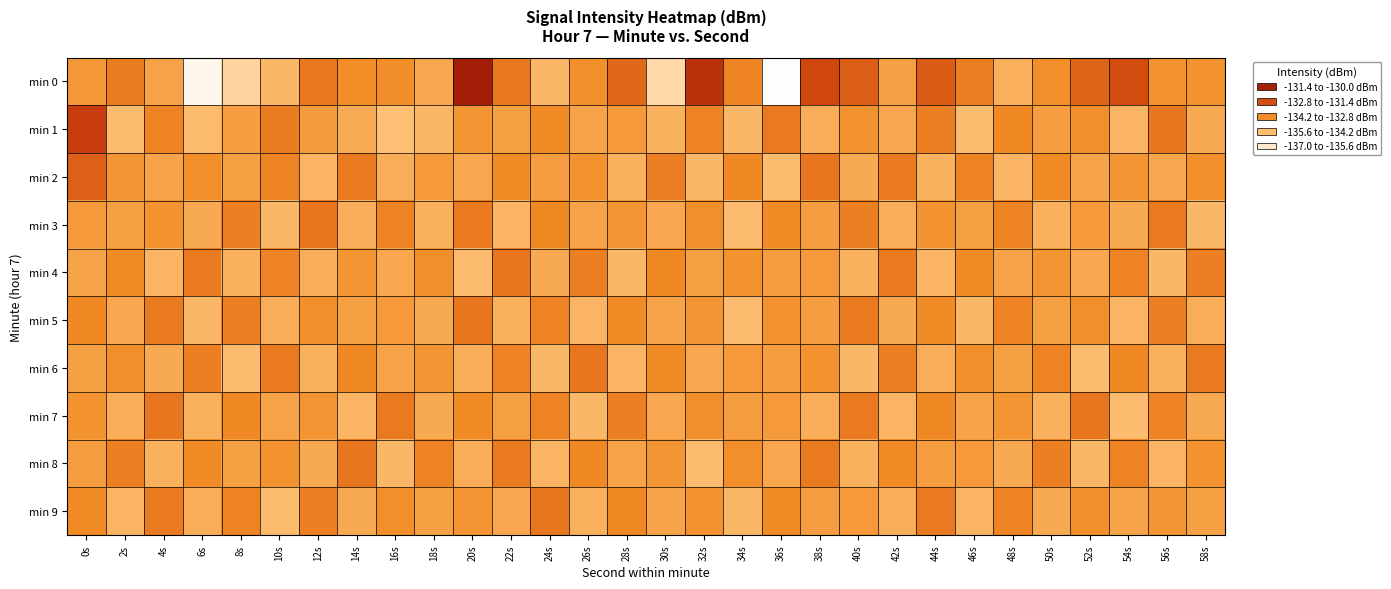

Reading left to right, transcribe all the data shown in this chart.

min 0: 0s=-133.8	2s=-133.1	4s=-134.2	6s=-136.7	8s=-135.7	10s=-134.8	12s=-133.0	14s=-133.5	16s=-133.6	18s=-134.3	20s=-130.6	22s=-133.1	24s=-134.8	26s=-133.6	28s=-132.7	30s=-135.8	32s=-131.3	34s=-133.3	36s=-136.9	38s=-131.9	40s=-132.5	42s=-134.1	44s=-132.4	46s=-133.2	48s=-134.6	50s=-133.6	52s=-132.6	54s=-132.0	56s=-133.7	58s=-133.7
min 1: 0s=-131.6	2s=-134.9	4s=-133.3	6s=-134.9	8s=-134.0	10s=-133.2	12s=-134.0	14s=-134.4	16s=-135.1	18s=-134.7	20s=-133.8	22s=-134.1	24s=-133.5	26s=-134.2	28s=-133.9	30s=-134.6	32s=-133.3	34s=-134.8	36s=-133.1	38s=-134.5	40s=-133.7	42s=-134.3	44s=-133.2	46s=-134.9	48s=-133.4	50s=-134.0	52s=-133.6	54s=-134.7	56s=-133.0	58s=-134.4
min 2: 0s=-132.5	2s=-133.8	4s=-134.2	6s=-133.6	8s=-134.1	10s=-133.3	12s=-134.7	14s=-133.1	16s=-134.5	18s=-133.9	20s=-134.3	22s=-133.5	24s=-134.0	26s=-133.7	28s=-134.6	30s=-133.2	32s=-134.8	34s=-133.4	36s=-134.9	38s=-133.0	40s=-134.4	42s=-133.1	44s=-134.6	46s=-133.3	48s=-134.7	50s=-133.5	52s=-134.2	54s=-133.8	56s=-134.3	58s=-133.6
min 3: 0s=-133.9	2s=-134.1	4s=-133.7	6s=-134.4	8s=-133.2	10s=-134.8	12s=-133.0	14s=-134.5	16s=-133.3	18s=-134.6	20s=-133.1	22s=-134.7	24s=-133.4	26s=-134.2	28s=-133.8	30s=-134.3	32s=-133.6	34s=-134.9	36s=-133.5	38s=-134.0	40s=-133.2	42s=-134.5	44s=-133.7	46s=-134.1	48s=-133.3	50s=-134.6	52s=-133.9	54s=-134.4	56s=-133.1	58s=-134.8
min 4: 0s=-134.2	2s=-133.5	4s=-134.7	6s=-133.1	8s=-134.6	10s=-133.3	12s=-134.5	14s=-133.8	16s=-134.3	18s=-133.6	20s=-134.9	22s=-133.0	24s=-134.4	26s=-133.2	28s=-134.8	30s=-133.4	32s=-134.1	34s=-133.7	36s=-134.0	38s=-133.9	40s=-134.6	42s=-133.1	44s=-134.7	46s=-133.5	48s=-134.2	50s=-133.8	52s=-134.3	54s=-133.3	56s=-134.8	58s=-133.2
min 5: 0s=-133.4	2s=-134.3	4s=-133.1	6s=-134.8	8s=-133.2	10s=-134.5	12s=-133.6	14s=-134.1	16s=-133.9	18s=-134.4	20s=-133.0	22s=-134.6	24s=-133.3	26s=-134.7	28s=-133.5	30s=-134.2	32s=-133.8	34s=-134.9	36s=-133.7	38s=-134.0	40s=-133.1	42s=-134.4	44s=-133.5	46s=-134.8	48s=-133.3	50s=-134.1	52s=-133.6	54s=-134.7	56s=-133.2	58s=-134.5
min 6: 0s=-134.1	2s=-133.6	4s=-134.4	6s=-133.2	8s=-134.9	10s=-133.1	12s=-134.6	14s=-133.4	16s=-134.2	18s=-133.8	20s=-134.5	22s=-133.3	24s=-134.8	26s=-133.0	28s=-134.7	30s=-133.5	32s=-134.3	34s=-133.9	36s=-134.0	38s=-133.7	40s=-134.8	42s=-133.2	44s=-134.5	46s=-133.6	48s=-134.1	50s=-133.3	52s=-134.9	54s=-133.4	56s=-134.6	58s=-133.1
min 7: 0s=-133.7	2s=-134.5	4s=-133.0	6s=-134.6	8s=-133.4	10s=-134.2	12s=-133.8	14s=-134.7	16s=-133.1	18s=-134.4	20s=-133.5	22s=-134.1	24s=-133.3	26s=-134.8	28s=-133.2	30s=-134.3	32s=-133.6	34s=-134.0	36s=-133.9	38s=-134.5	40s=-133.1	42s=-134.7	44s=-133.4	46s=-134.2	48s=-133.8	50s=-134.6	52s=-133.0	54s=-134.9	56s=-133.3	58s=-134.4
min 8: 0s=-134.0	2s=-133.2	4s=-134.6	6s=-133.5	8s=-134.1	10s=-133.7	12s=-134.4	14s=-133.0	16s=-134.8	18s=-133.3	20s=-134.5	22s=-133.1	24s=-134.7	26s=-133.4	28s=-134.2	30s=-133.8	32s=-134.9	34s=-133.6	36s=-134.3	38s=-133.1	40s=-134.6	42s=-133.5	44s=-134.0	46s=-133.9	48s=-134.4	50s=-133.2	52s=-134.8	54s=-133.3	56s=-134.7	58s=-133.7
min 9: 0s=-133.5	2s=-134.7	4s=-133.1	6s=-134.5	8s=-133.3	10s=-134.9	12s=-133.2	14s=-134.4	16s=-133.6	18s=-134.1	20s=-133.8	22s=-134.3	24s=-133.0	26s=-134.6	28s=-133.4	30s=-134.2	32s=-133.7	34s=-134.8	36s=-133.5	38s=-134.0	40s=-133.9	42s=-134.5	44s=-133.1	46s=-134.7	48s=-133.3	50s=-134.4	52s=-133.6	54s=-134.2	56s=-133.8	58s=-134.1